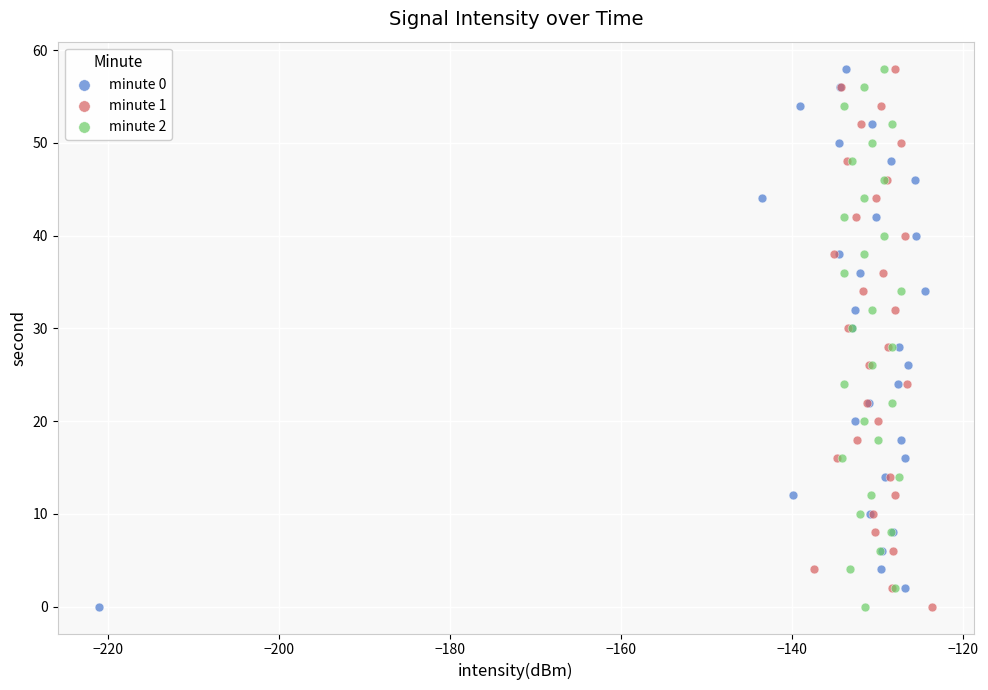

What are all the series names shown in the legend?

minute 0, minute 1, minute 2